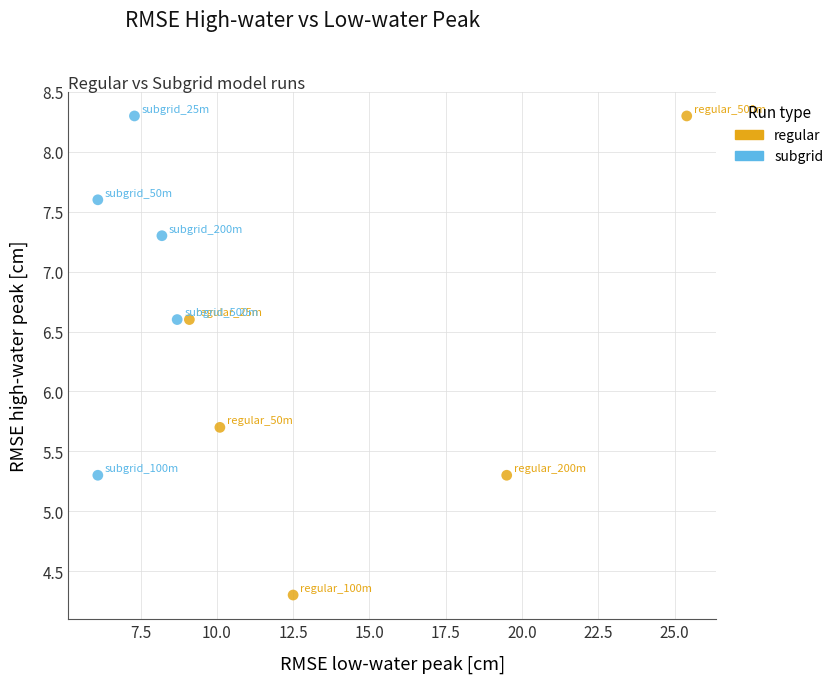

Which series reaches the minimum Y coordinate?

regular